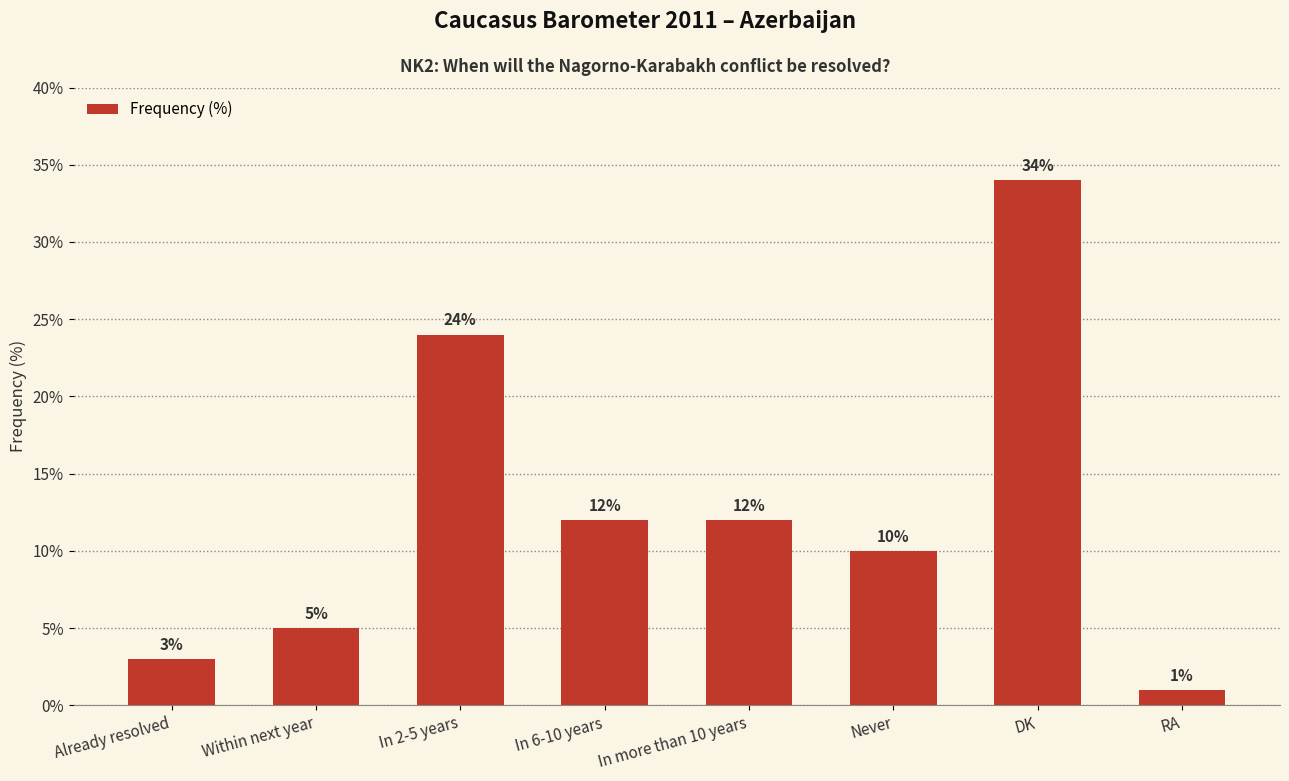

What is the change in value from In more than 10 years to DK?

+22